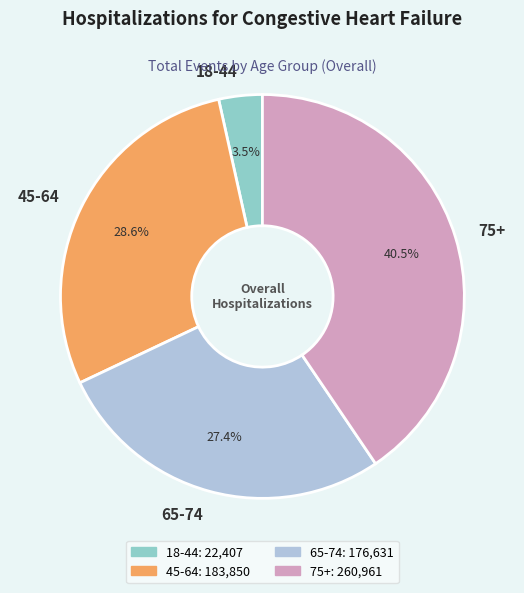

Which has a higher value, 18-44 or 75+?

75+